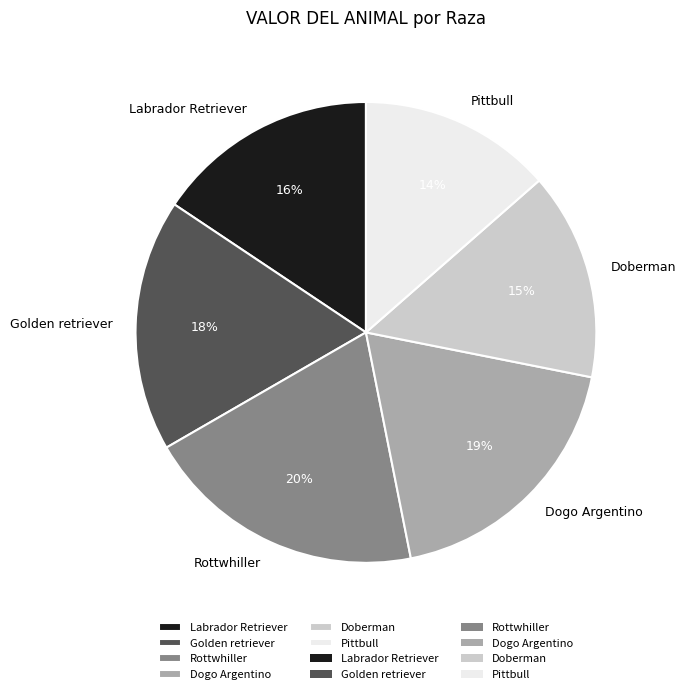

Is the sum of Labrador Retriever and Golden retriever greater than half?

No